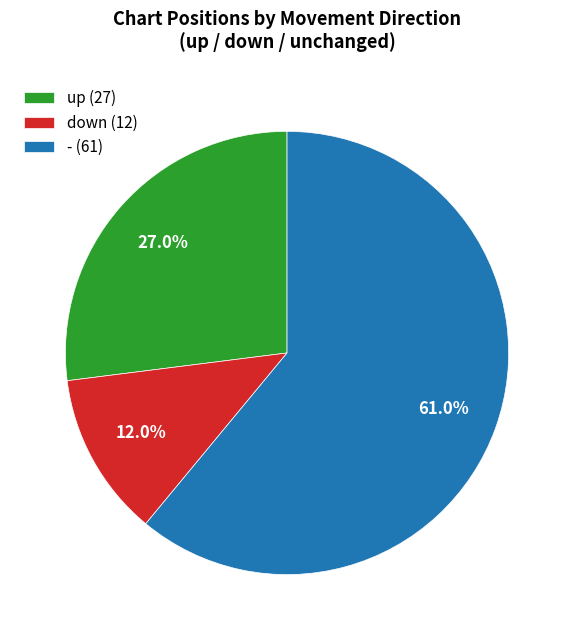

Rank the categories by value from highest to lowest.

- (61), up (27), down (12)